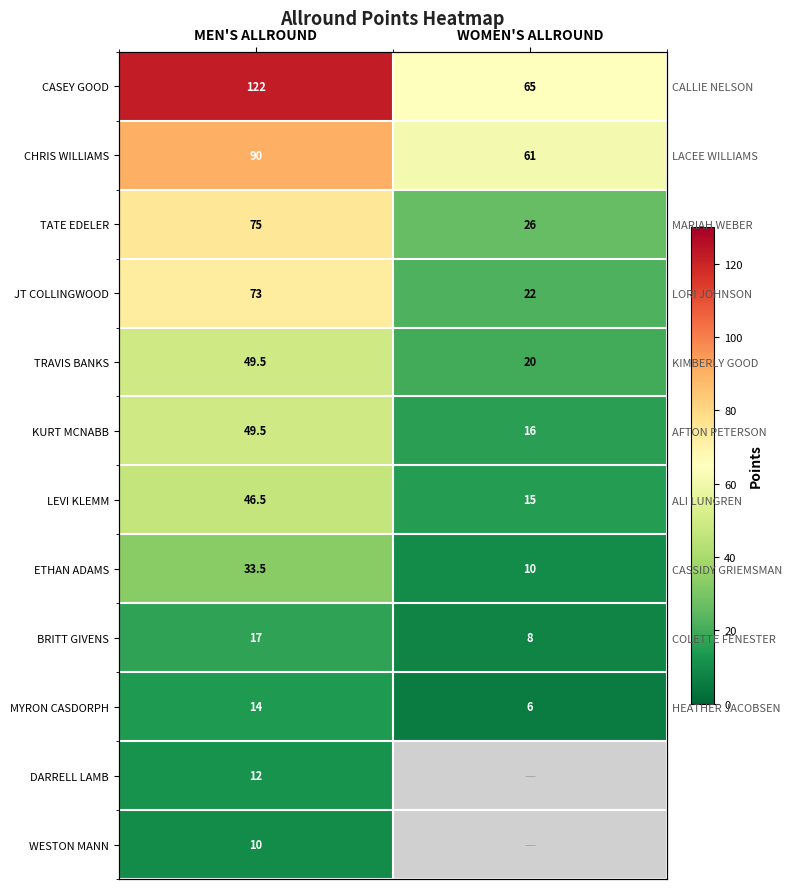

What is the smallest value displayed?

6.0